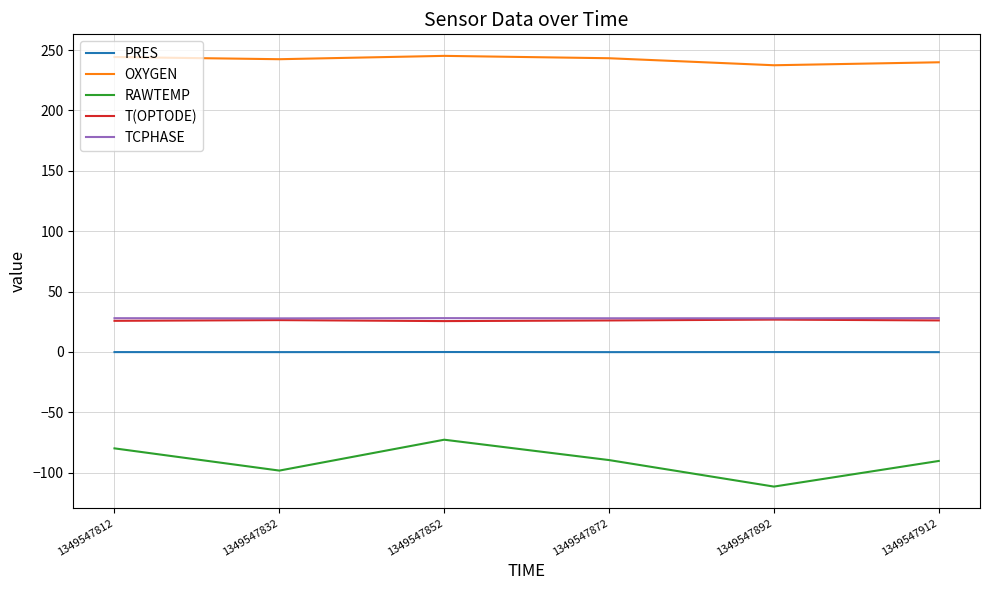

Is the value of PRES at 1349547912 greater than the value of T(OPTODE) at 1349547812?

No